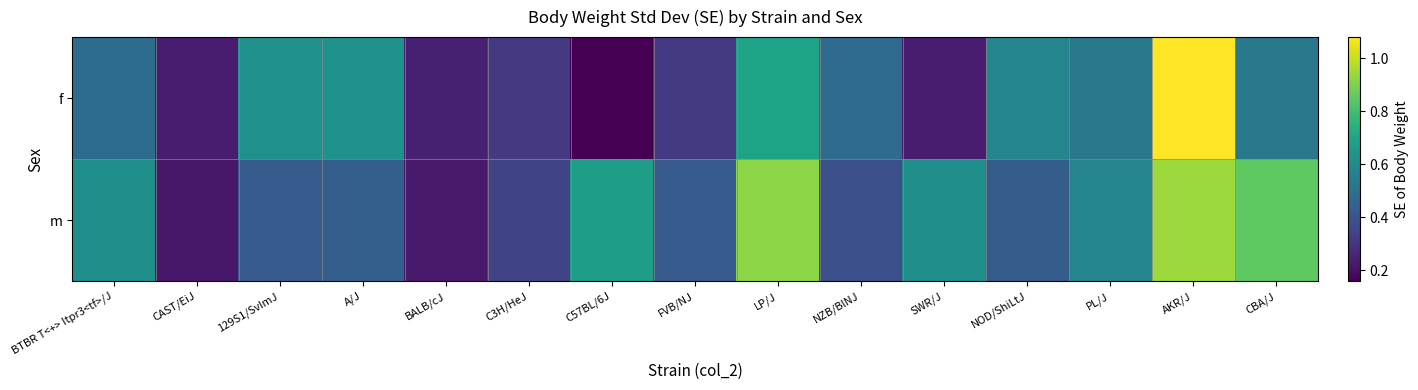

List the series in order of their overall mean, highest first.

m, f